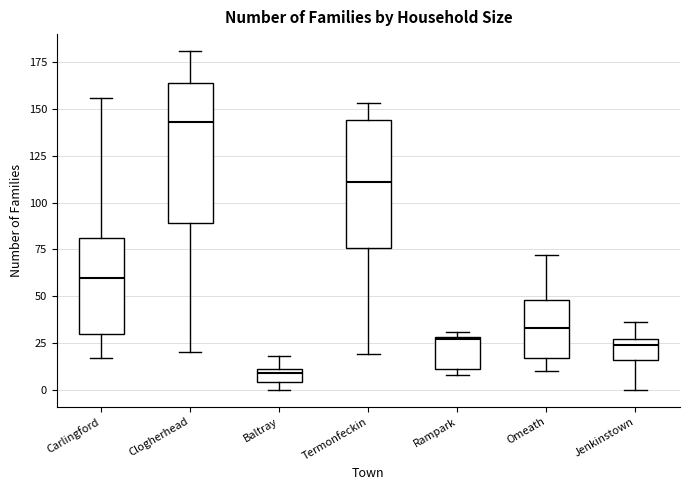

Which box has the highest median line?

Clogherhead